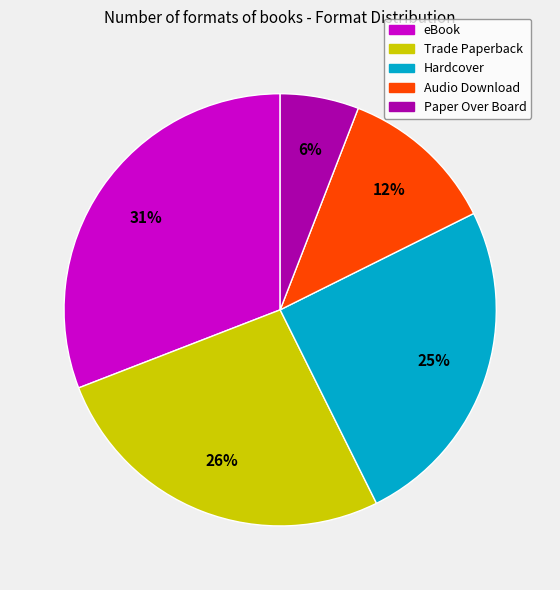

How many segments does this pie chart have?

5